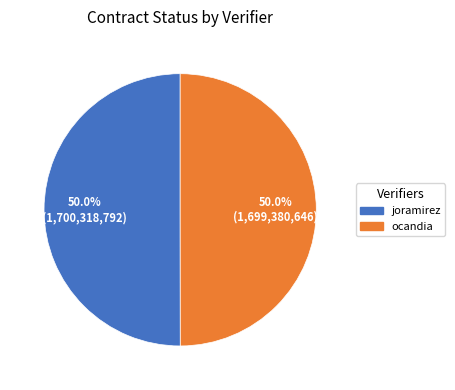

What is the total percentage of ocandia and joramirez?

100.0%